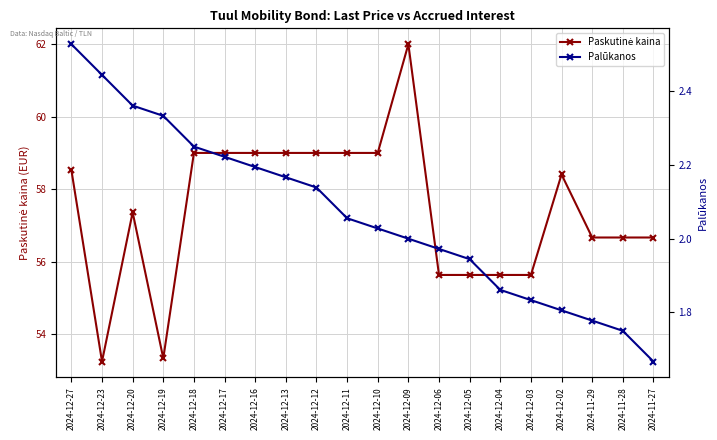

Does the chart display data point markers on the line(s)?

Yes